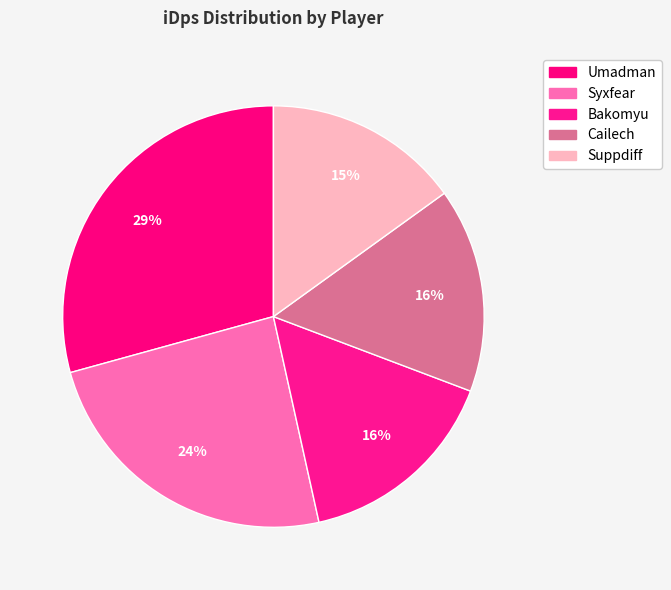

To the nearest percent, what is the combined percentage of Umadman and Cailech?

45%